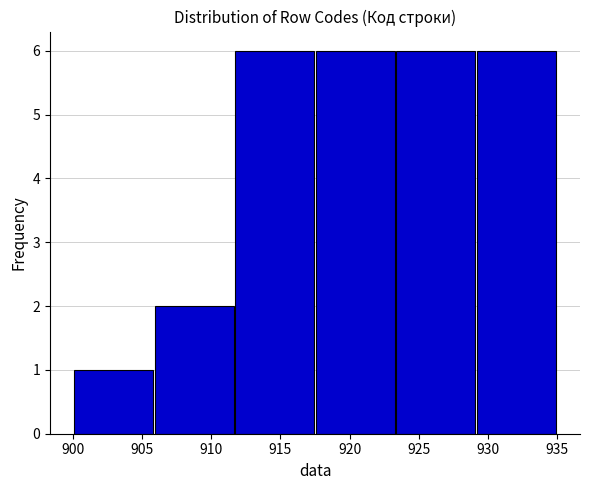

Reading left to right, transcribe this chart: for each bar, give the range it covers on the x-axis and its height. Neither the bar edges nor the heights are printed on the chart, so give them approximately, as read against the axes.

900.0 to 906.0: 1
906.0 to 911.5: 2
911.5 to 917.5: 6
917.5 to 923.5: 6
923.5 to 929.0: 6
929.0 to 935.0: 6